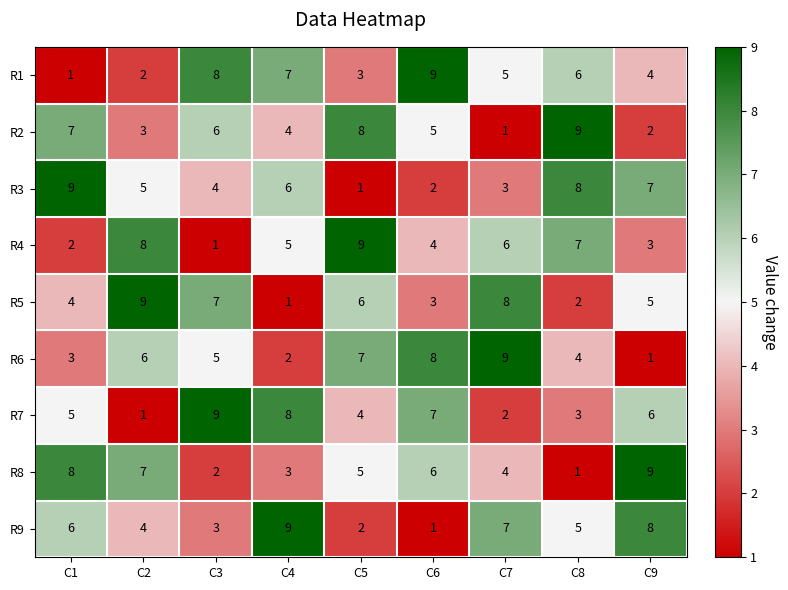

How many categories are shown in the chart?

9